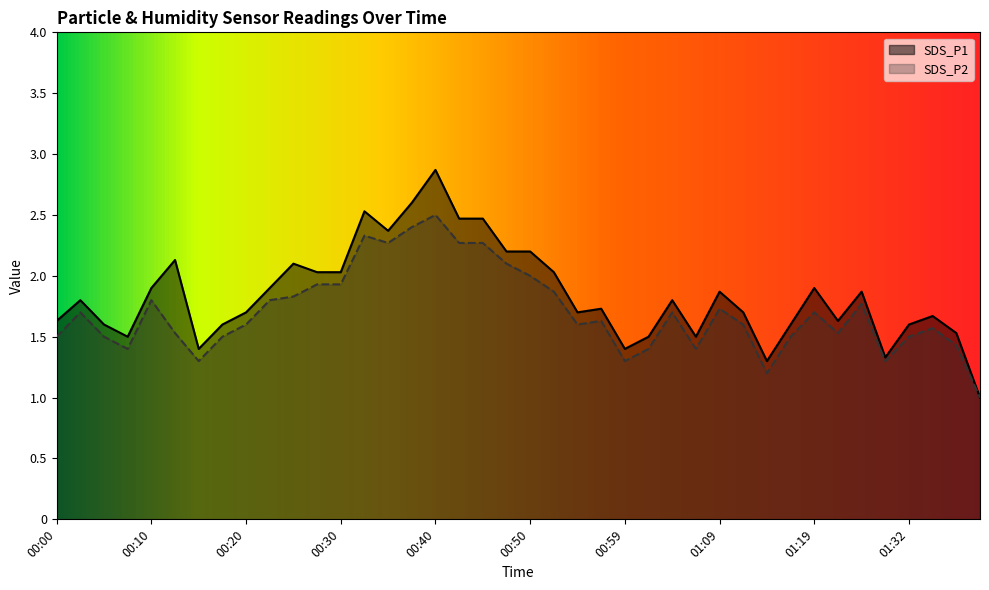

True or false: SDS_P2 and SDS_P1 intersect in this chart.

False